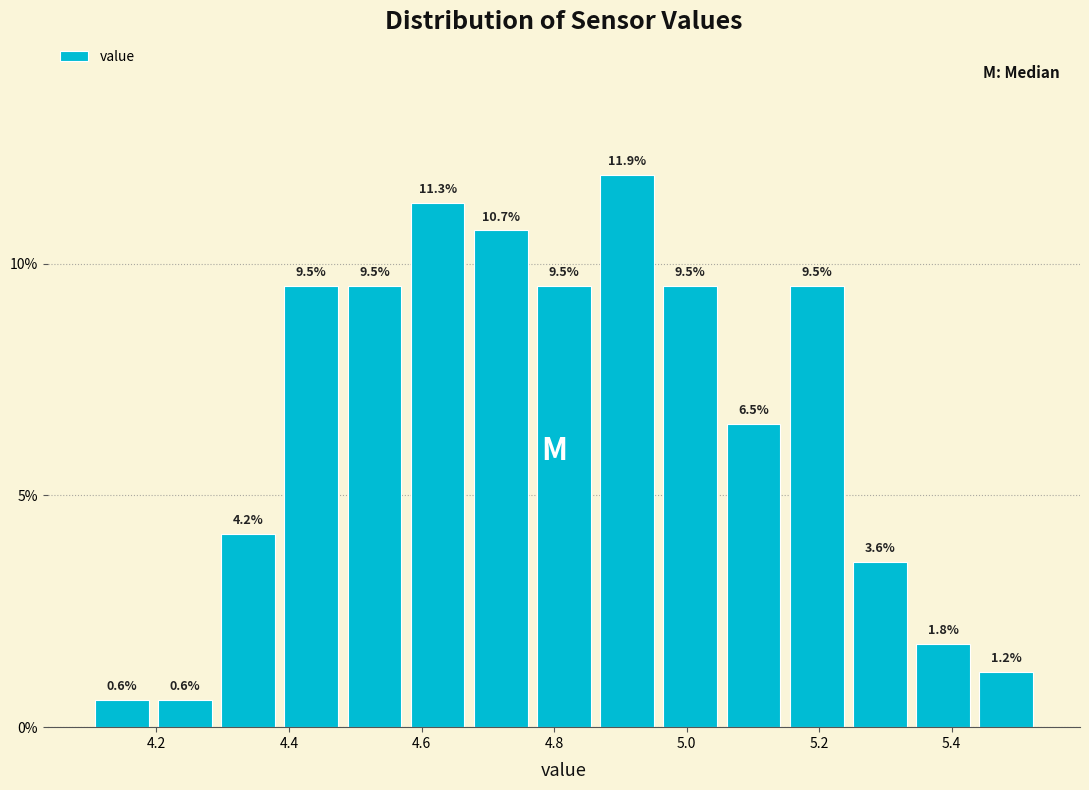

Reading left to right, transcribe this chart: for each bar, give the range it covers on the x-axis and its height. The bar edges are not printed on the chart, so give them approximately, as read against the axis.

4.10 to 4.20: 0.6
4.20 to 4.30: 0.6
4.30 to 4.38: 4.2
4.38 to 4.48: 9.5
4.48 to 4.58: 9.5
4.58 to 4.68: 11.3
4.68 to 4.76: 10.7
4.76 to 4.86: 9.5
4.86 to 4.96: 11.9
4.96 to 5.06: 9.5
5.06 to 5.14: 6.5
5.14 to 5.24: 9.5
5.24 to 5.34: 3.6
5.34 to 5.44: 1.8
5.44 to 5.54: 1.2